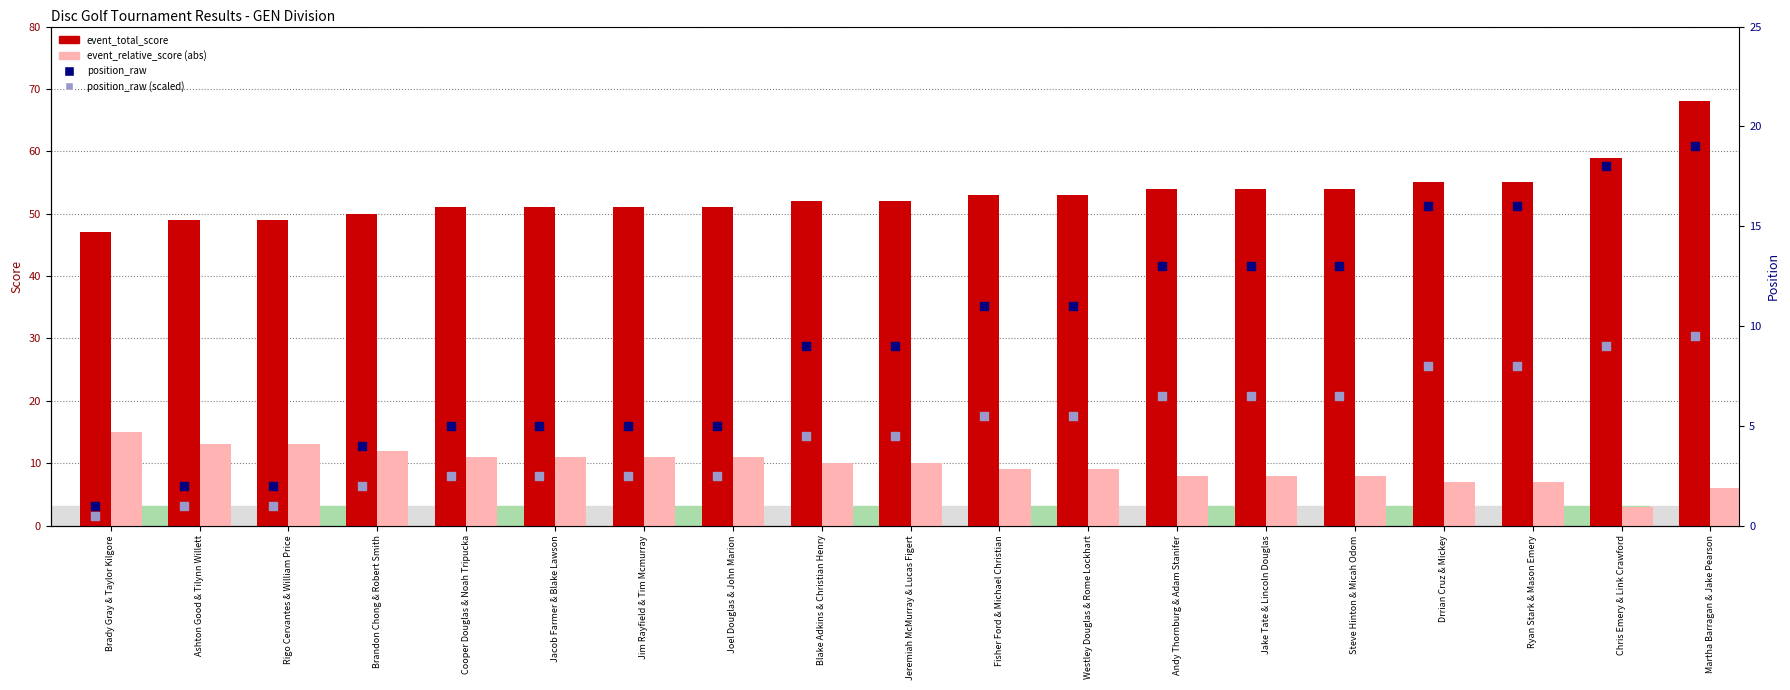

What is the total value across all series at Rigo Cervantes & William Price?

65.0